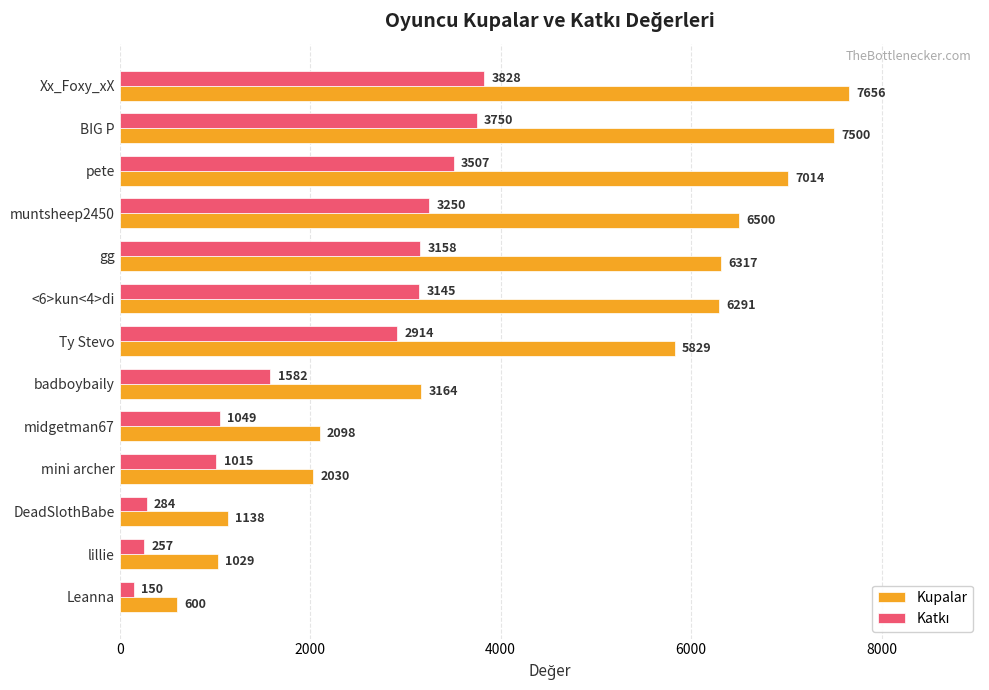

At which category is the sum across all series the highest?

Xx_Foxy_xX